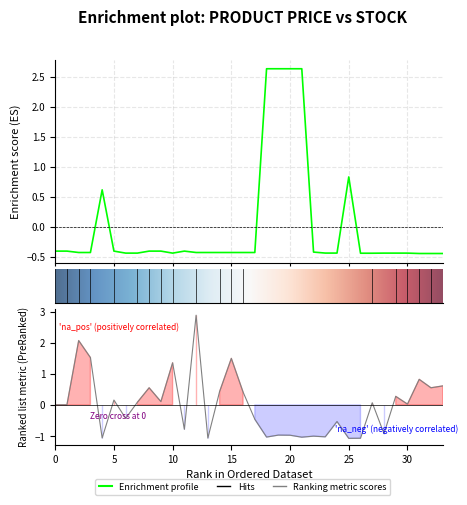

Is the value of Залишок at 28 greater than the value of Ціна at 9?

No